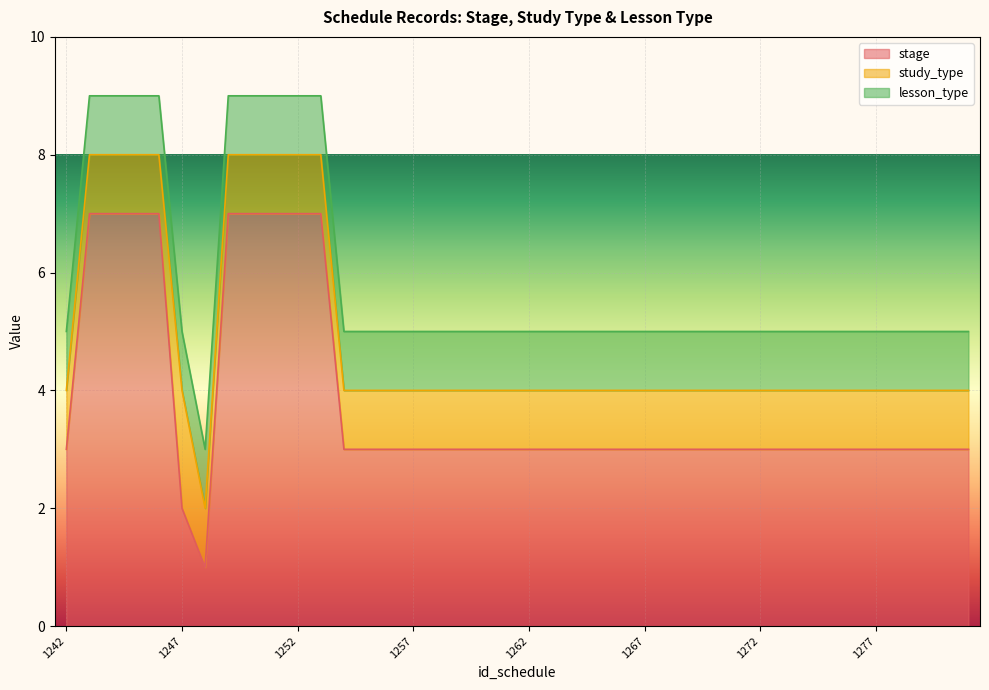

Which series changed the most between 1245 and 1251?

stage